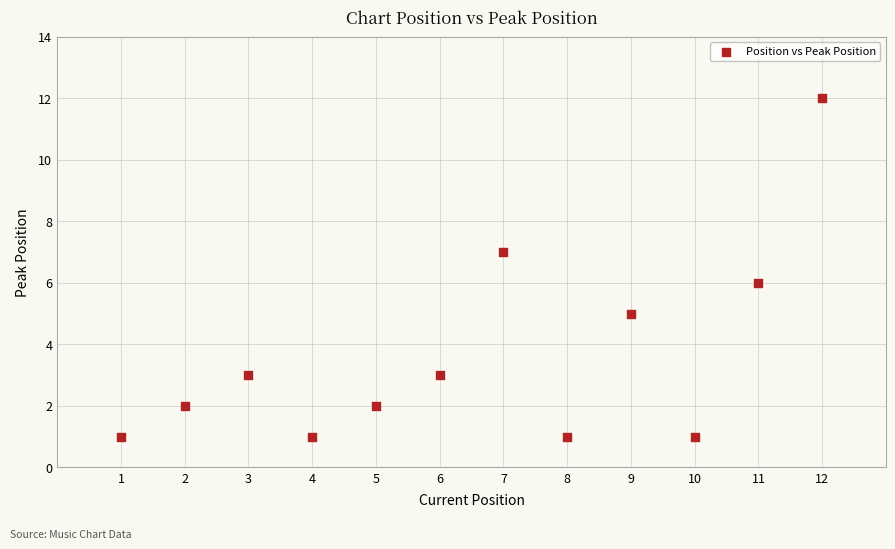

What is the range of X values (max minus min)?

11